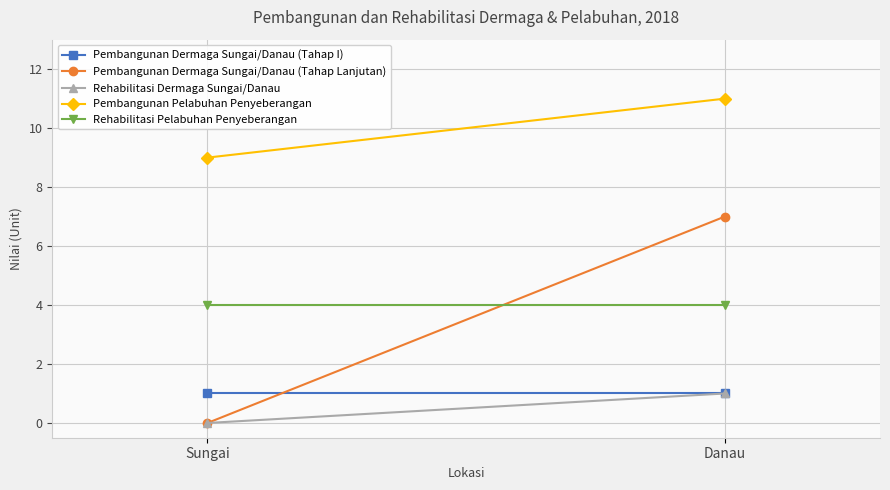

How many lines are shown in the chart?

5